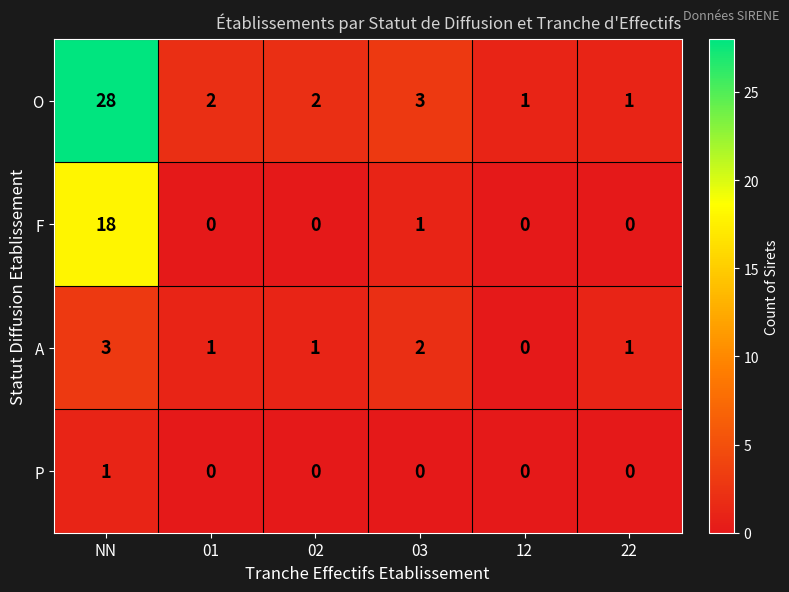

Which series has the largest range (max minus min)?

O